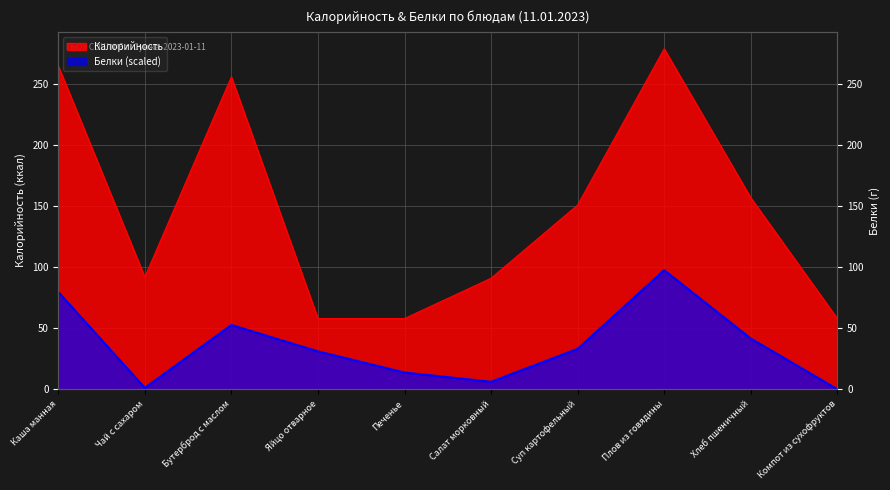

What is the difference between the highest and lowest values at Компот из сухофруктов?

57.9